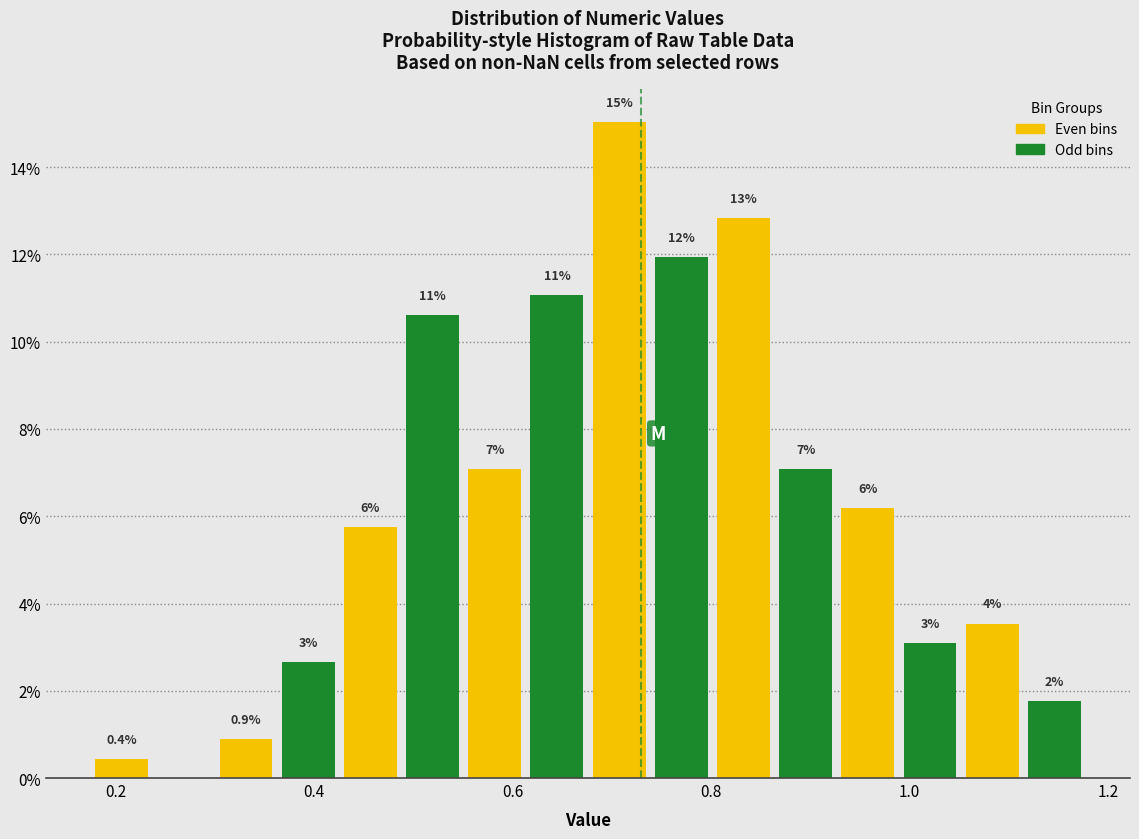

Around what value on the x-axis is the tallest bar? Give the approximate position of its centre, as read against the axis.

0.70